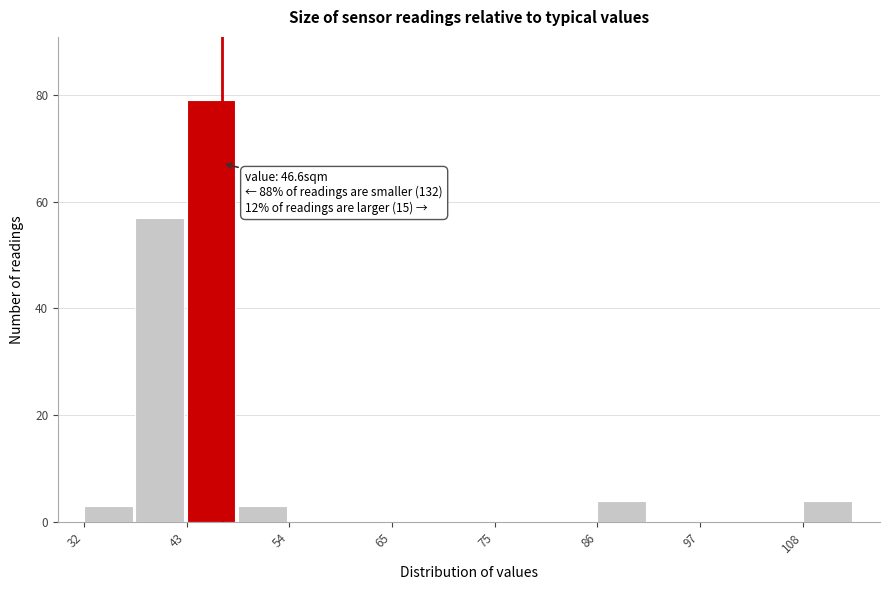

Read against the x-axis, roughly where is the centre of the tallest bar?

46